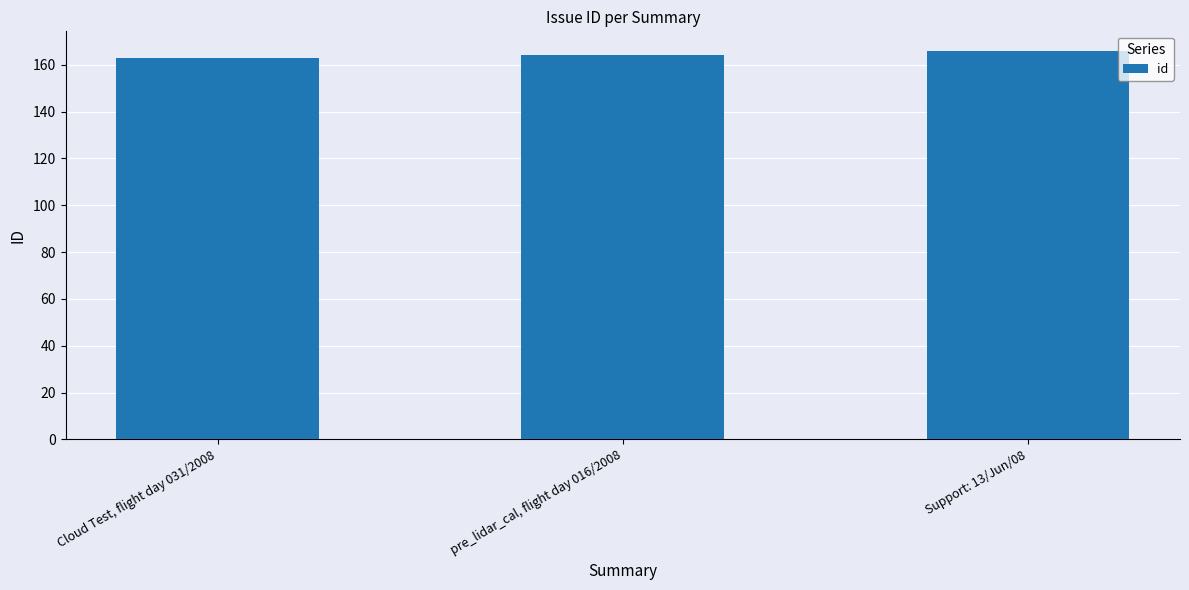

Reading right to left, transcribe all the data shown in this chart.

166	164	163